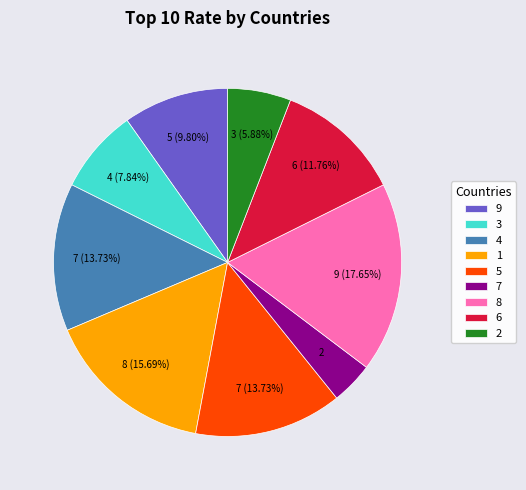

To the nearest percent, what percentage of the pie is 9?

10%